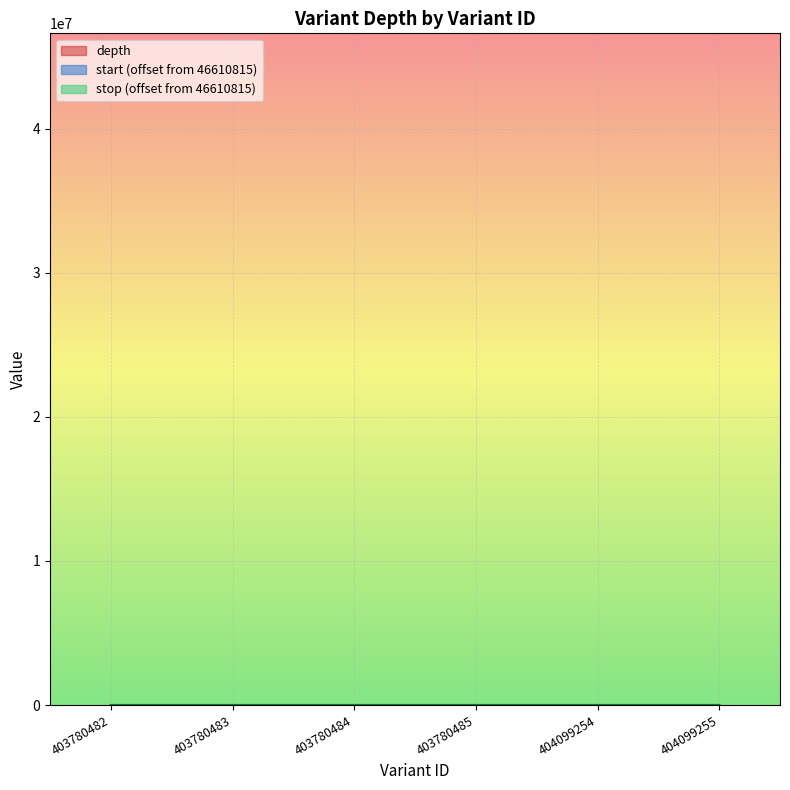

Where is stop nearest to the value 37?

403780484